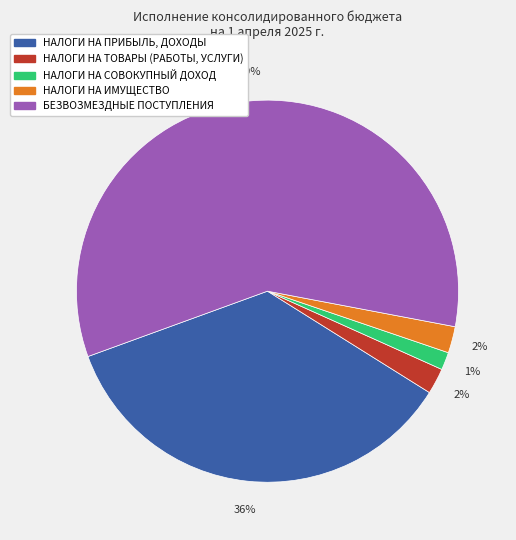

Between НАЛОГИ НА ТОВАРЫ (РАБОТЫ, УСЛУГИ) and БЕЗВОЗМЕЗДНЫЕ ПОСТУПЛЕНИЯ, which is larger?

БЕЗВОЗМЕЗДНЫЕ ПОСТУПЛЕНИЯ